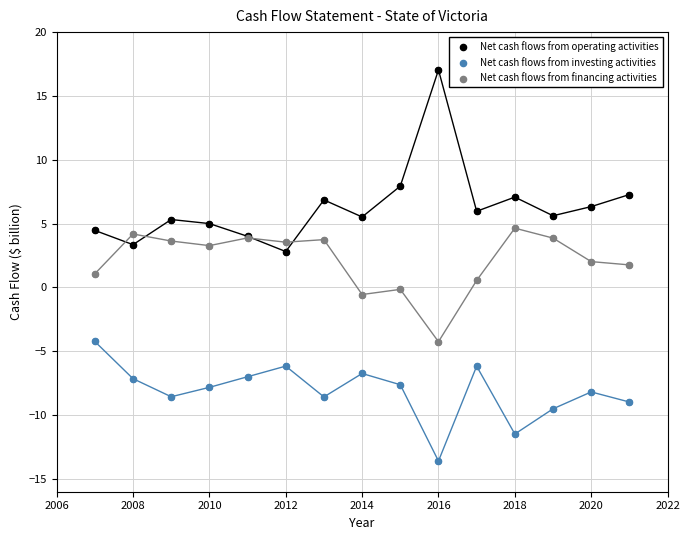

Which series has the largest Y range (max minus min)?

Net cash flows from operating activities